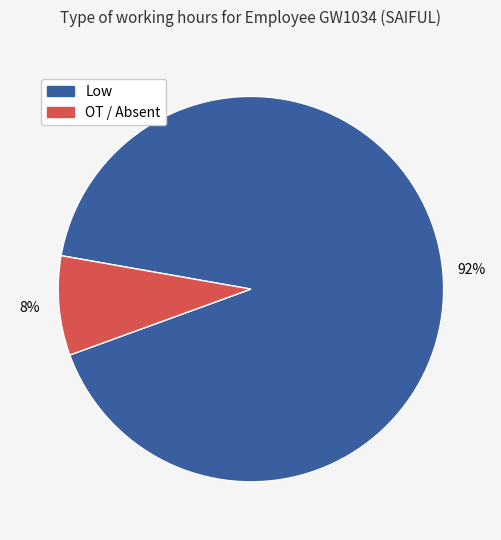

To the nearest percent, what is the average slice percentage?

50%